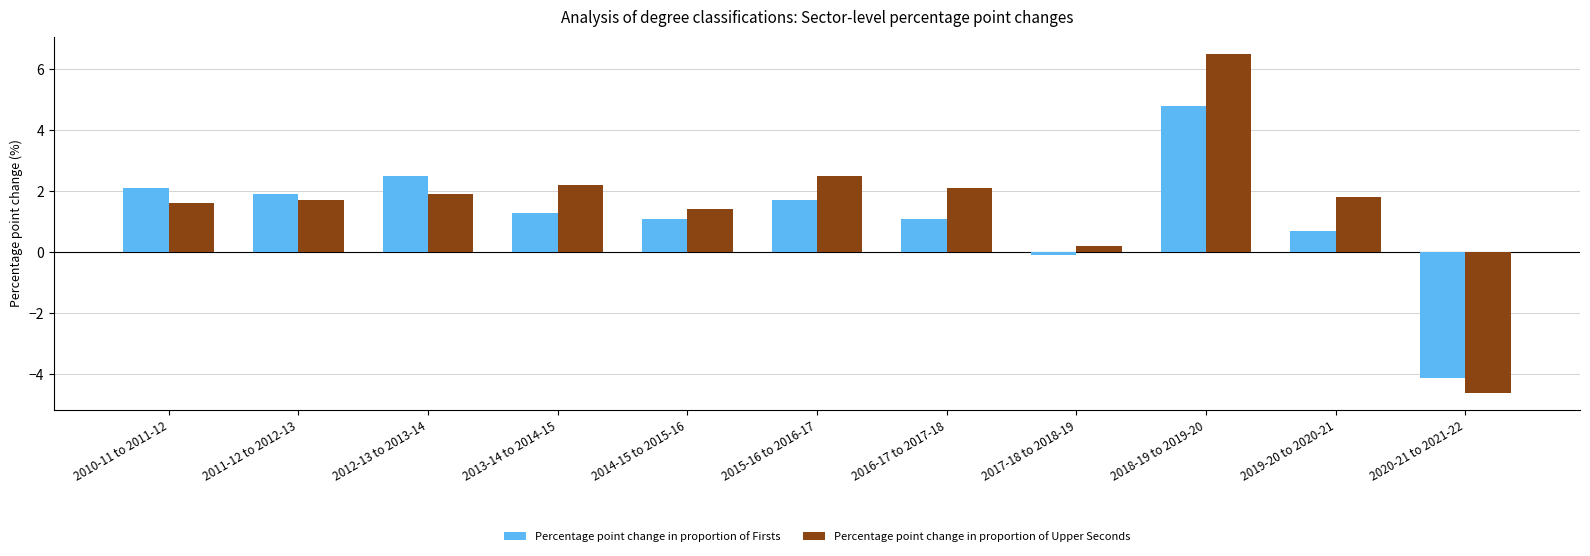

At how many categories does at least one series exceed -3?

10